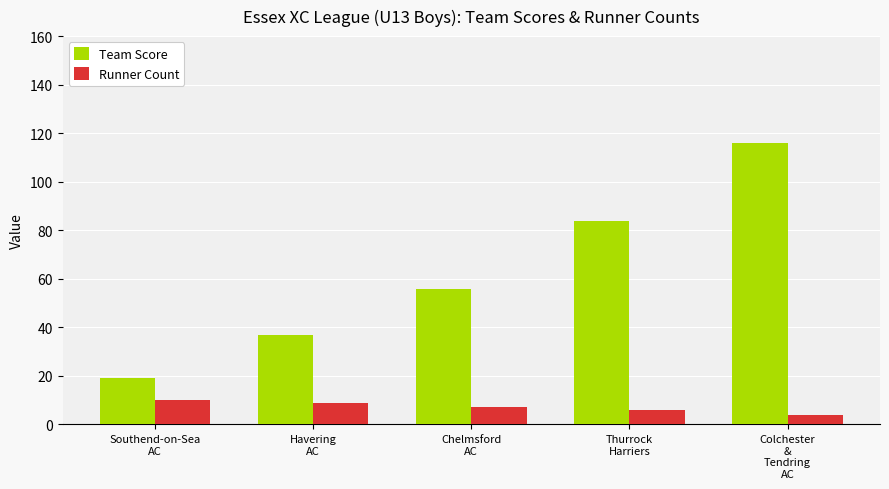

True or false: Team Score has a value of 116 at Colchester
&
Tendring
AC.

True